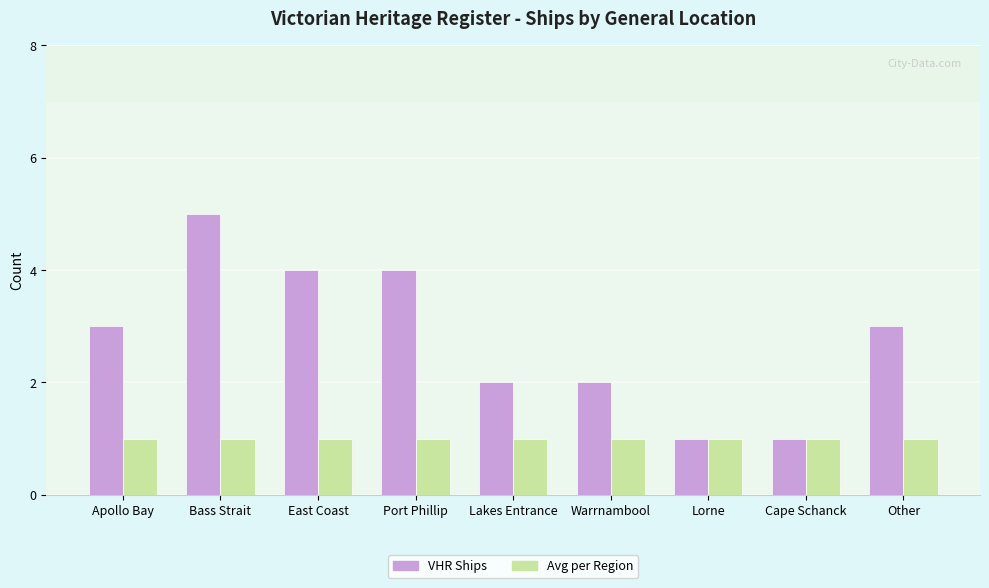

Is the value of VHR Ships at Lakes Entrance greater than the value of Avg per Region at Port Phillip?

Yes